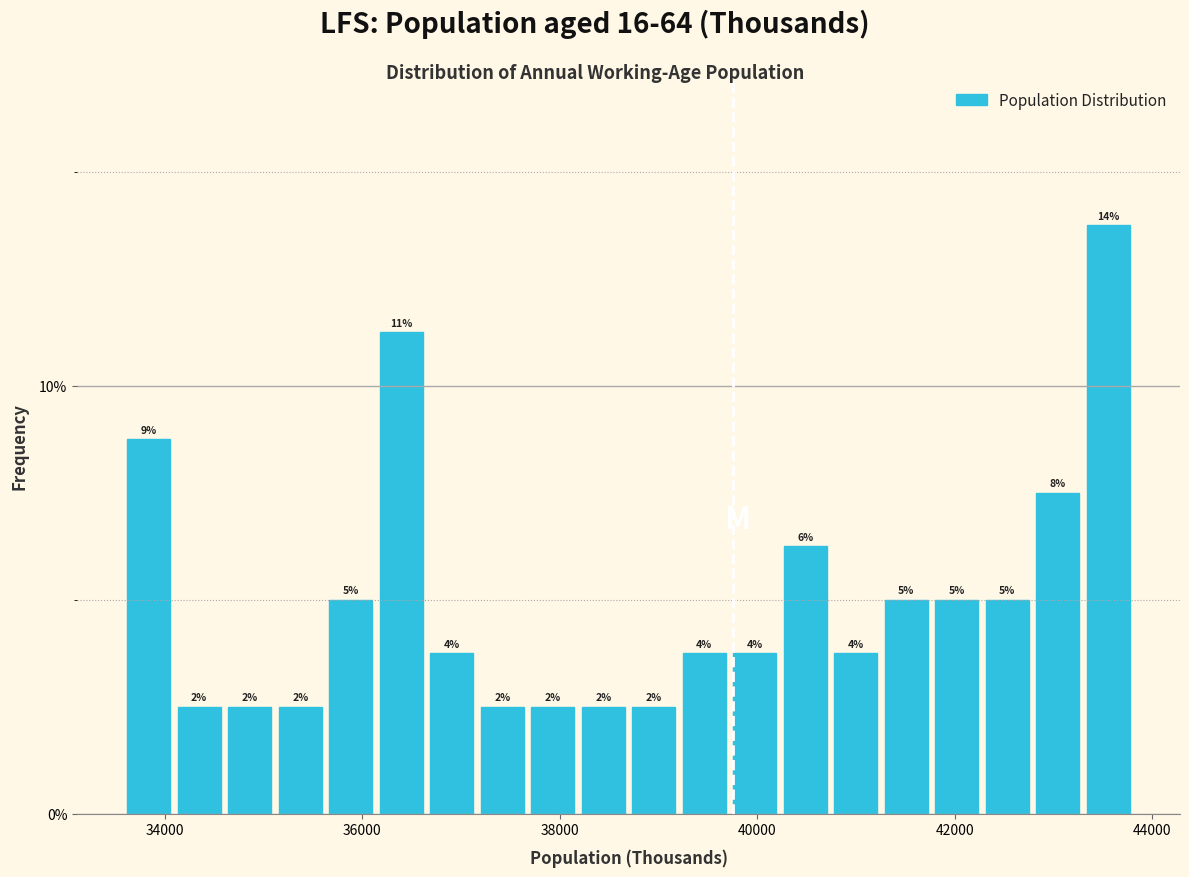

Read against the x-axis, roughly where is the centre of the tallest bar?

43600